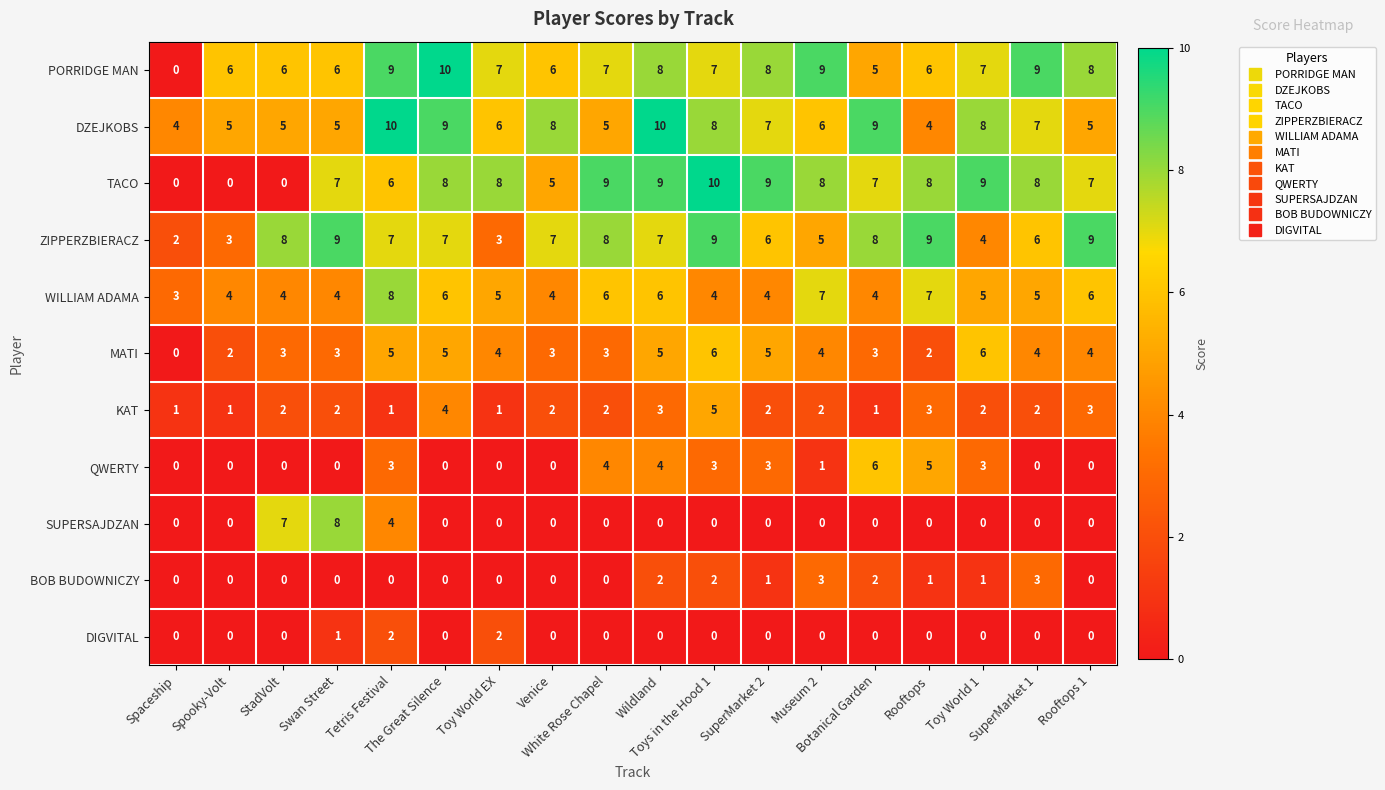

Count the MATI values in the range 3 to 5.

13